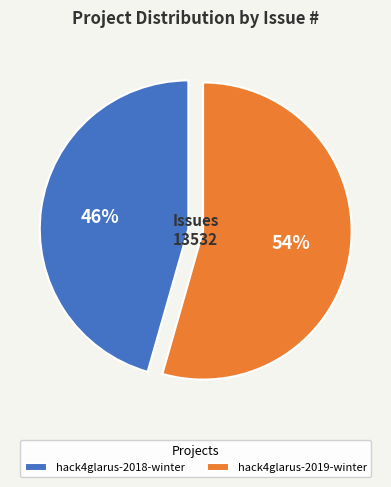

What is the majority slice?

hack4glarus-2019-winter